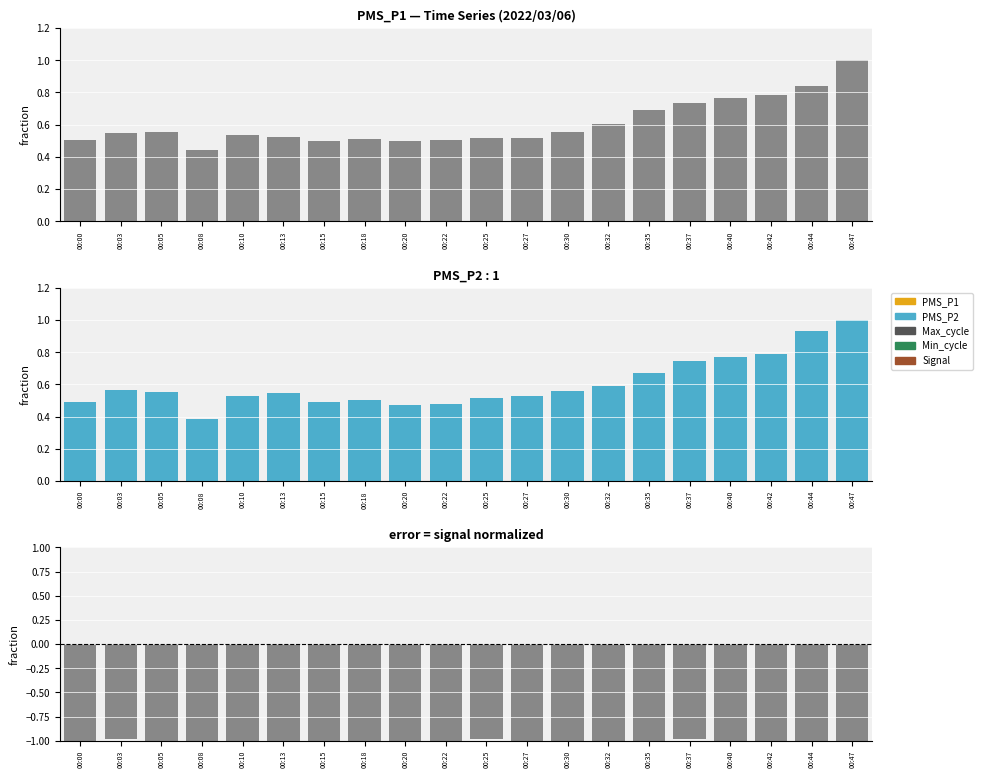

Between 00:22 and 00:44, which series saw the biggest shift?

PMS_P2